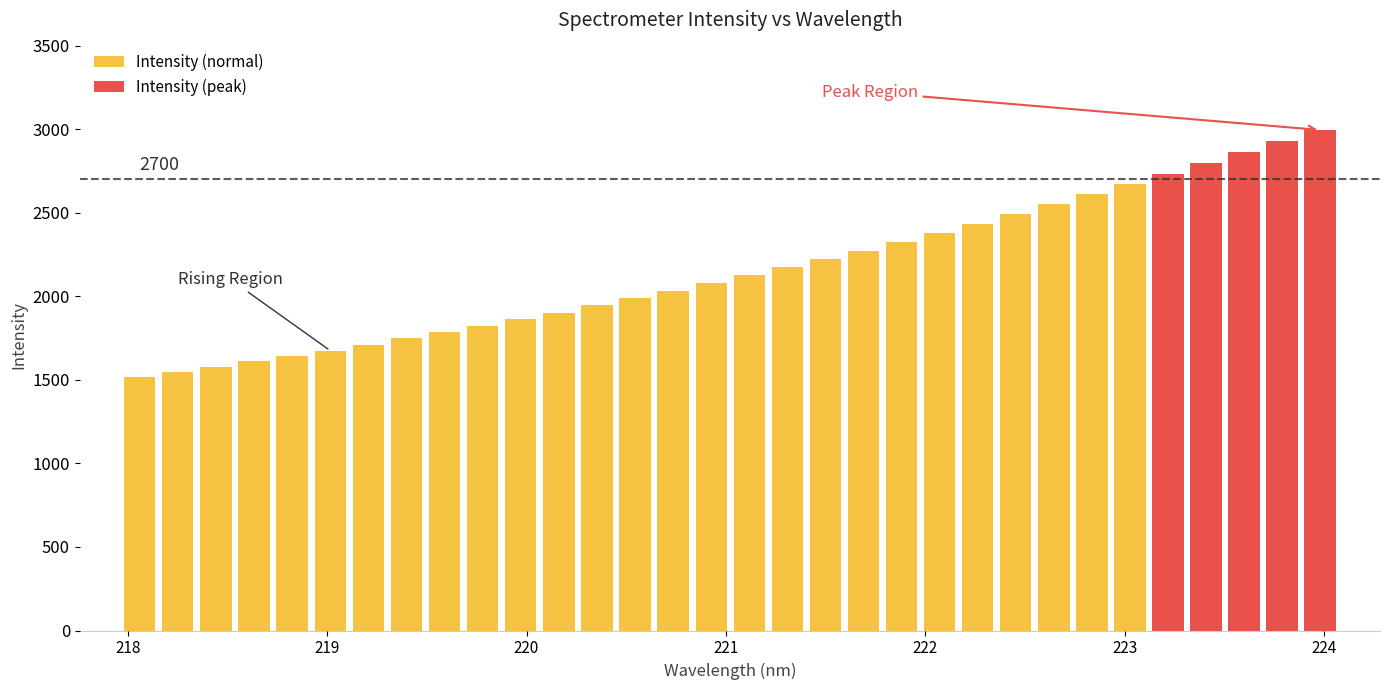

What is the label of the 6th bar from the left?

219.0156